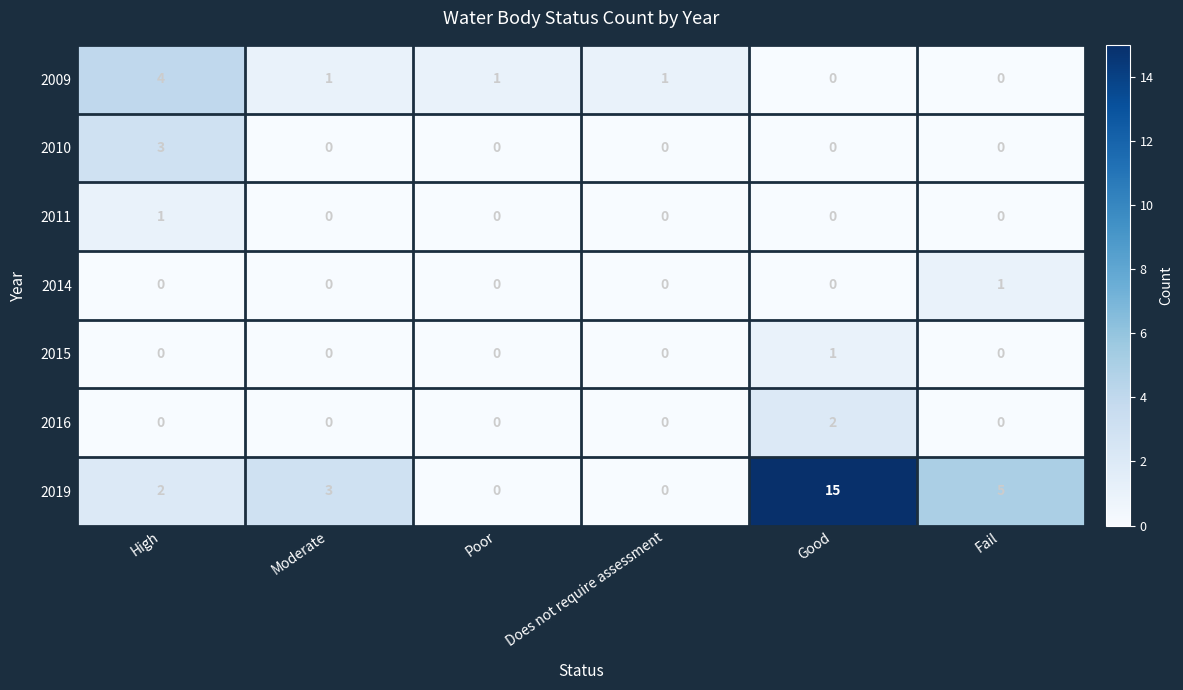

At how many categories does at least one series exceed 9?

1